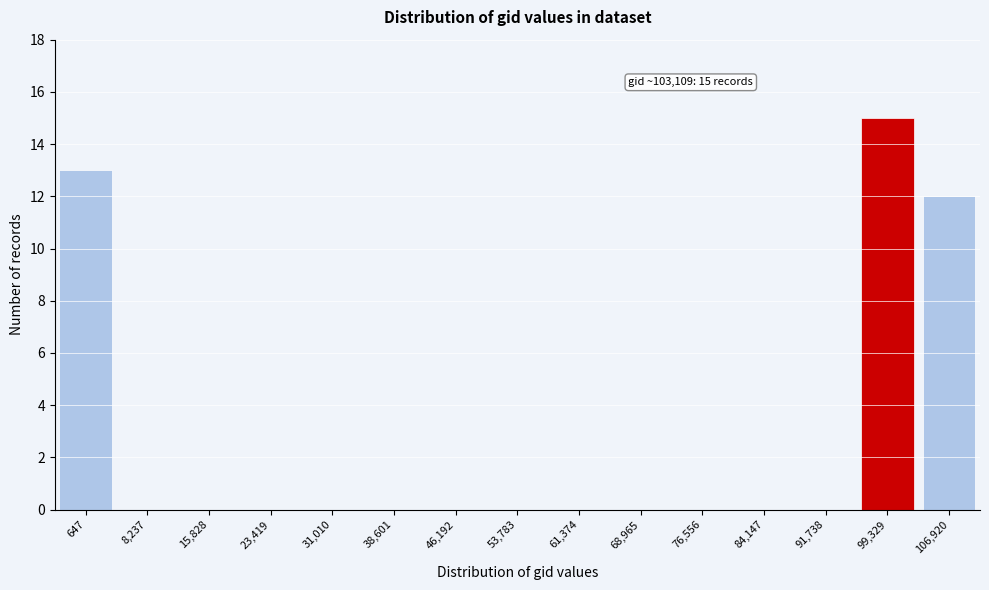

Reading left to right, transcribe all the data shown in this chart.

647=13	8,237=0	15,828=0	23,419=0	31,010=0	38,601=0	46,192=0	53,783=0	61,374=0	68,965=0	76,556=0	84,147=0	91,738=0	99,329=15	106,920=12